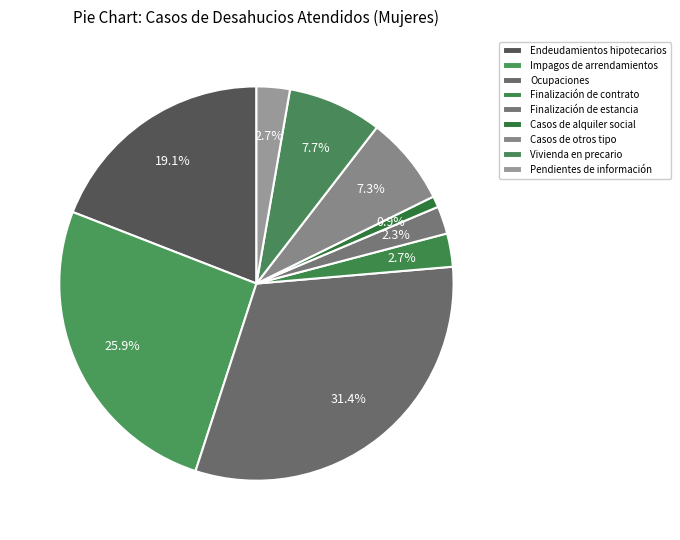

Between Casos de otros tipo and Finalización de estancia, which is larger?

Casos de otros tipo